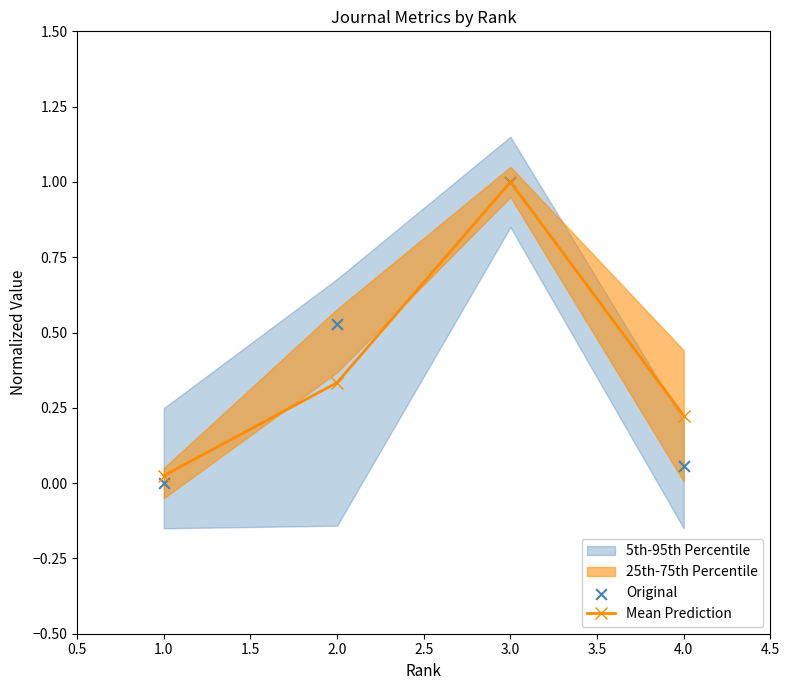

Which series reaches the maximum Y coordinate?

Mean Prediction